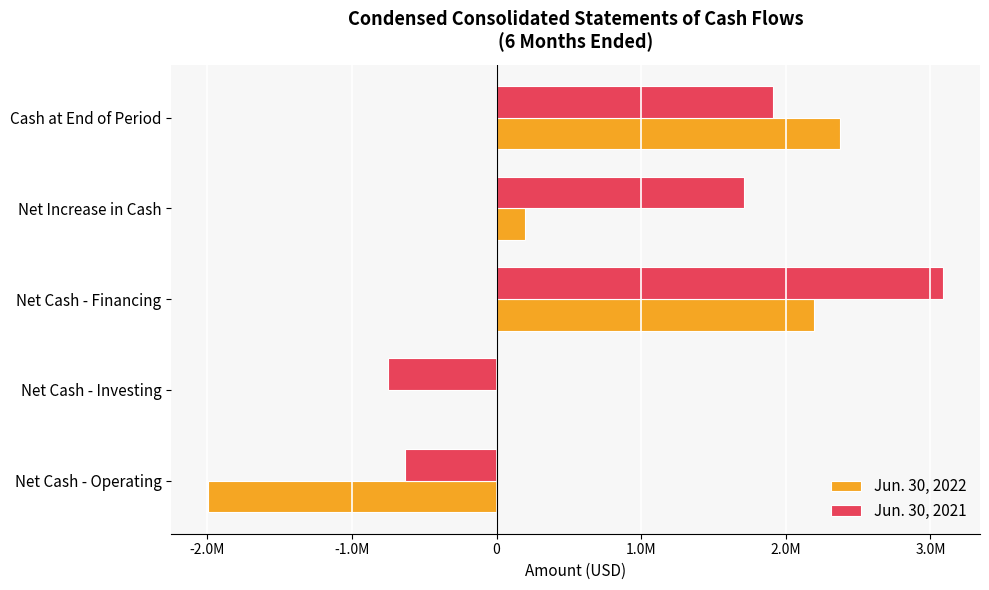

What are all the series names shown in the legend?

Jun. 30, 2022, Jun. 30, 2021